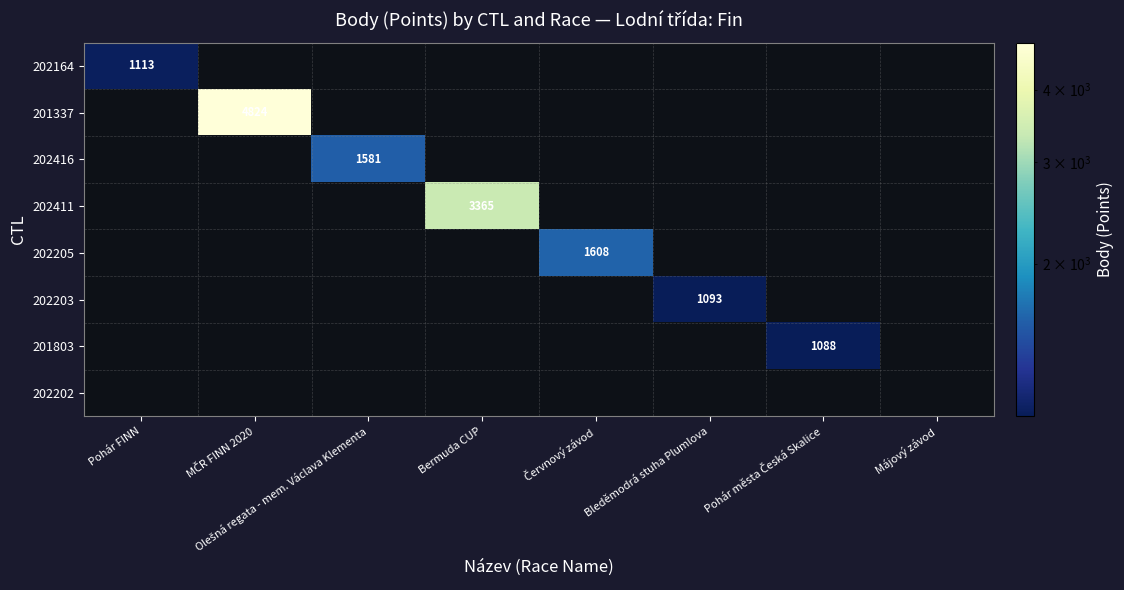

Count the number of categories in the chart.

8